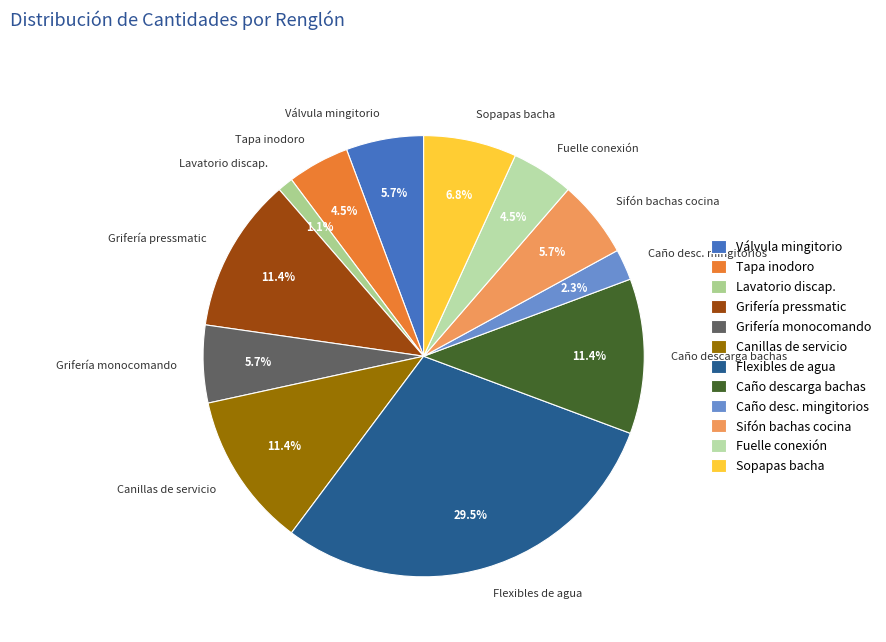

Combined, do Sifón bachas cocina and Tapa inodoro account for over 50%?

No